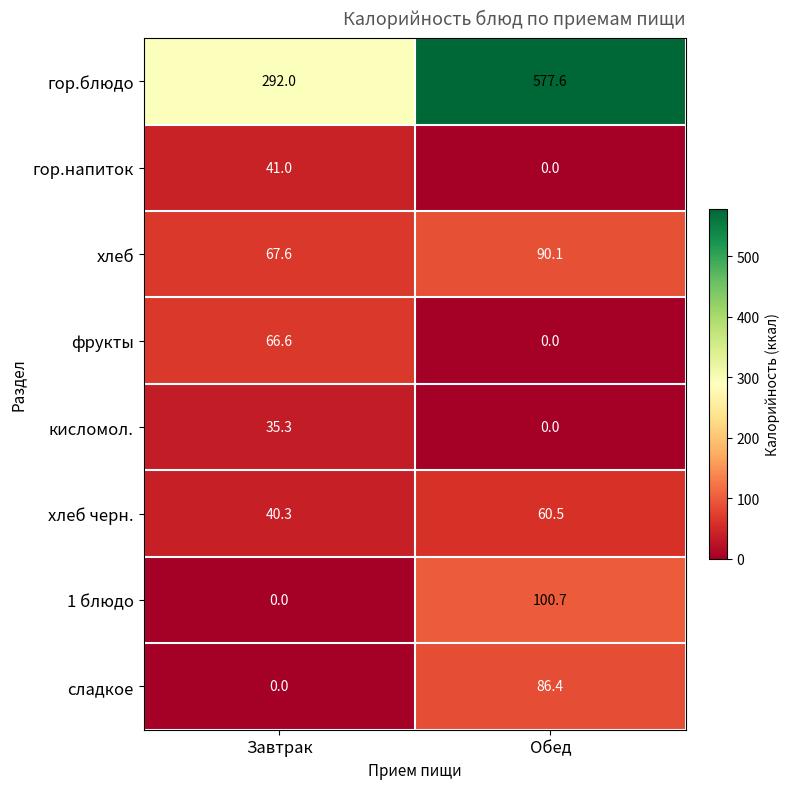

Reading left to right, list all the values displayed in this chart.

гор.блюдо: Завтрак=292.0	Обед=577.6
гор.напиток: Завтрак=41.0	Обед=0.0
хлеб: Завтрак=67.6	Обед=90.1
фрукты: Завтрак=66.6	Обед=0.0
кисломол.: Завтрак=35.3	Обед=0.0
хлеб черн.: Завтрак=40.3	Обед=60.5
1 блюдо: Завтрак=0.0	Обед=100.7
сладкое: Завтрак=0.0	Обед=86.4